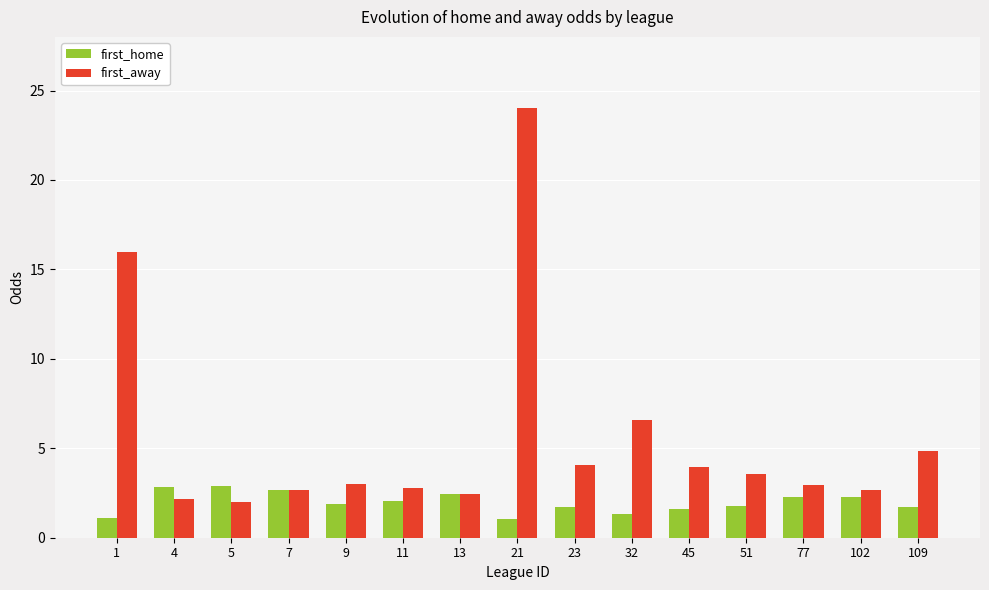

What is the greatest value displayed?

24.0